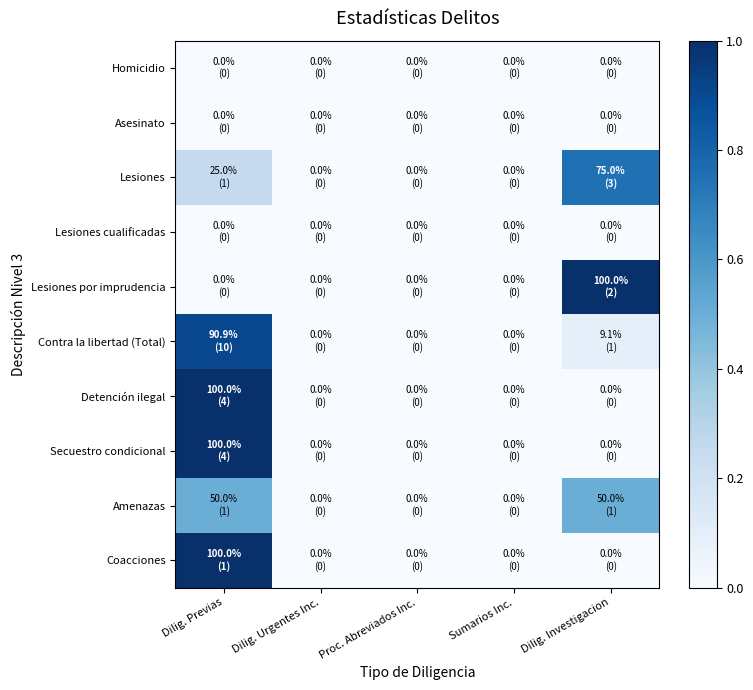

Which has a higher value, Sumarios Inc. or Dilig. Urgentes Inc.?

Sumarios Inc.